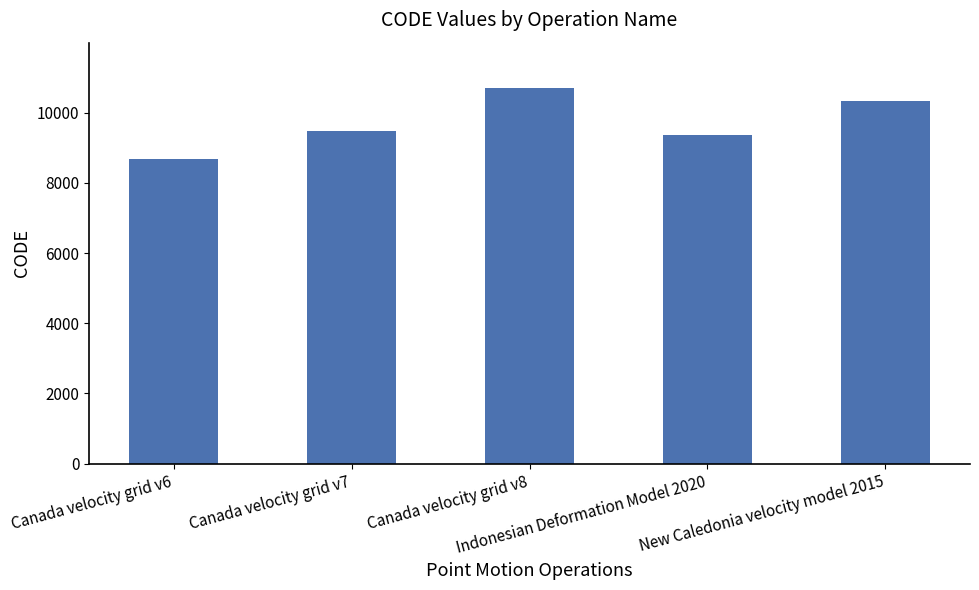

Reading left to right, list all the values displayed in this chart.

Canada velocity grid v6=8676	Canada velocity grid v7=9483	Canada velocity grid v8=10707	Indonesian Deformation Model 2020=9375	New Caledonia velocity model 2015=10323